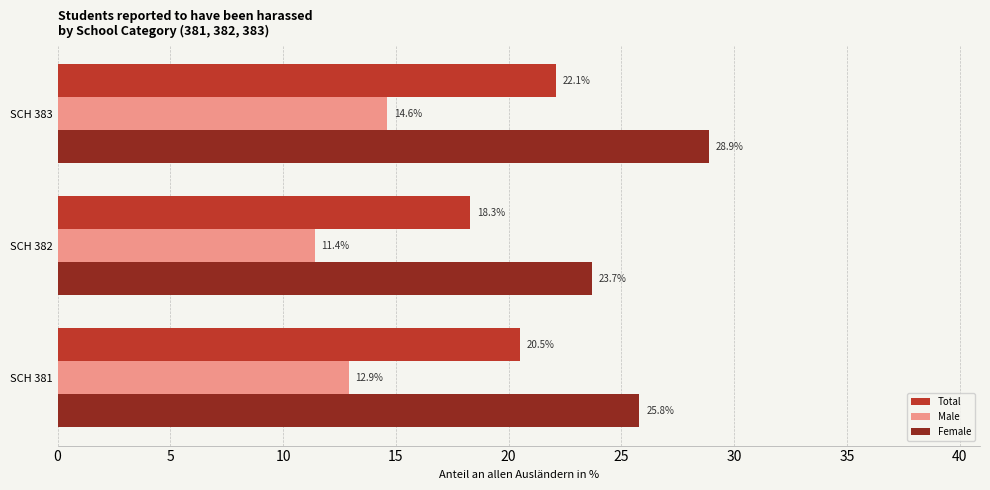

What is the sum of the Total values at SCH 382 and SCH 381?

38.8